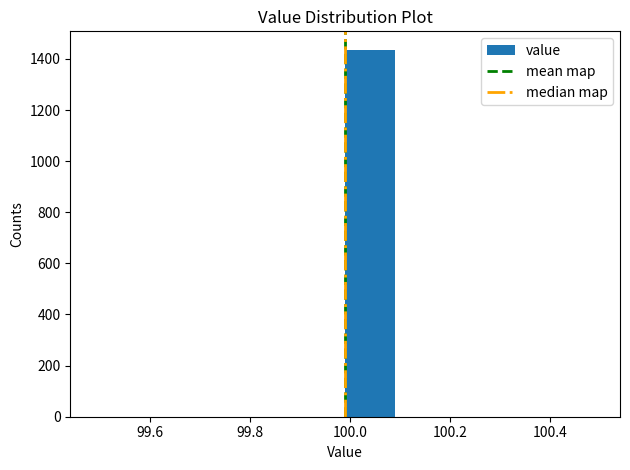

Which range on the x-axis has the tallest bar?

99.99 to 100.09